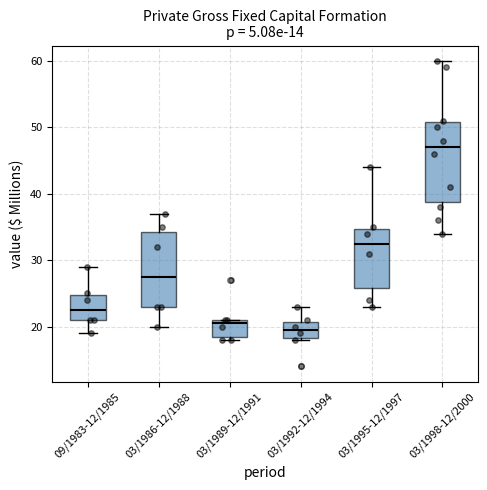

Where is the upper edge of the box for 03/1992-12/1994 on the y-axis? The values are not printed on the chart, so give them approximately, as read against the axis.

21